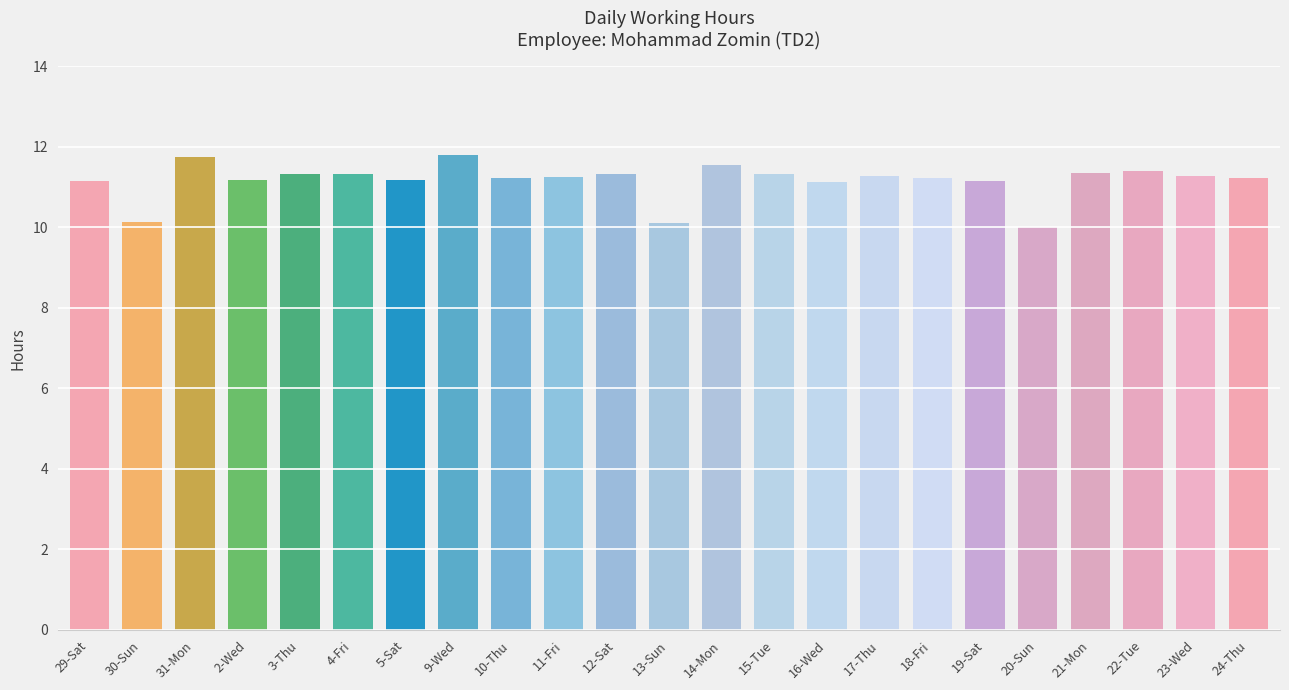

The value at 3-Thu is 11.3. True or false?

True